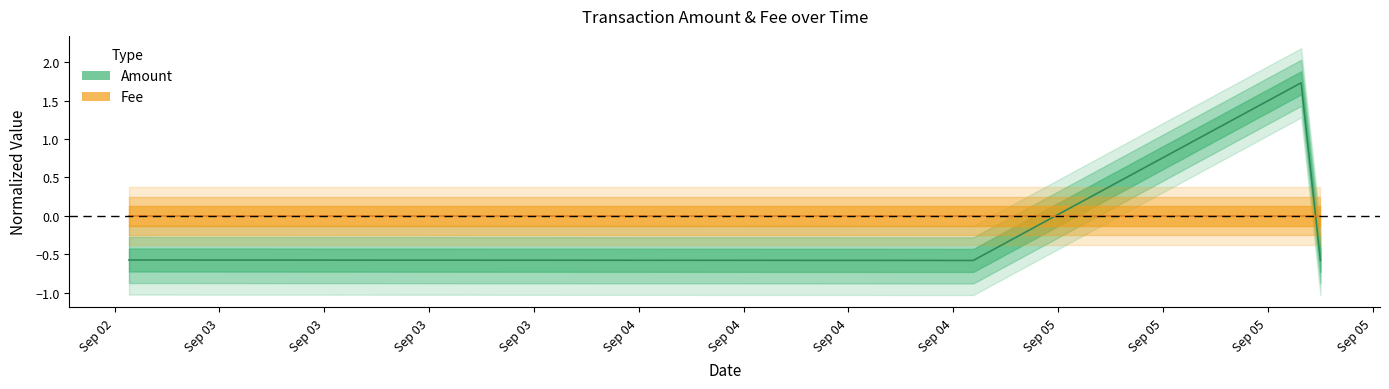

What is the sum of the values at Sep 03 and Sep 02?

-1.2